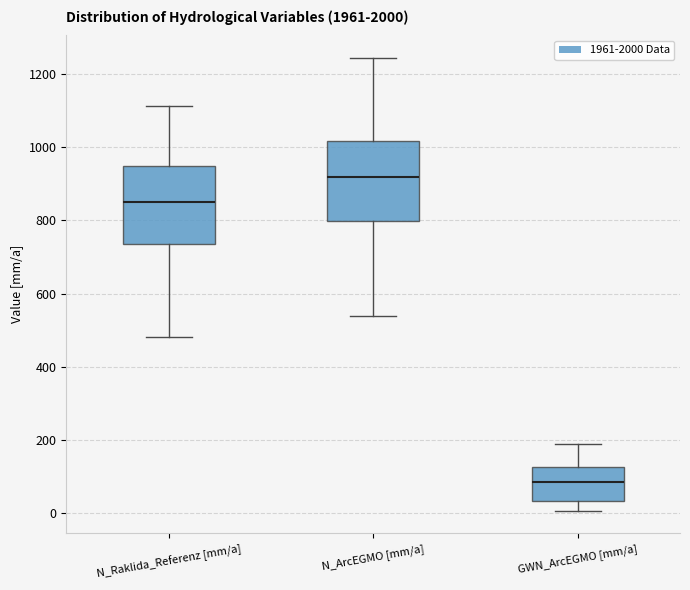

Reading left to right, transcribe this box plot: for each box, give where its median line is, the range the box spans, and where its two whiskers end, as read against the y-axis. The values are not printed on the chart, so give them approximately, as read against the axis.

N_Raklida_Referenz [mm/a]: median 840, box 740 to 940, whiskers 480 to 1120
N_ArcEGMO [mm/a]: median 920, box 800 to 1020, whiskers 540 to 1240
GWN_ArcEGMO [mm/a]: median 80, box 40 to 120, whiskers 0 to 180